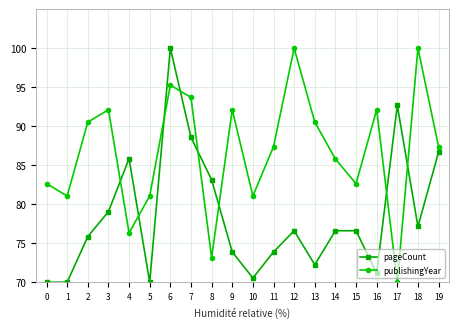

What is the minimum value shown in the chart?

70.0